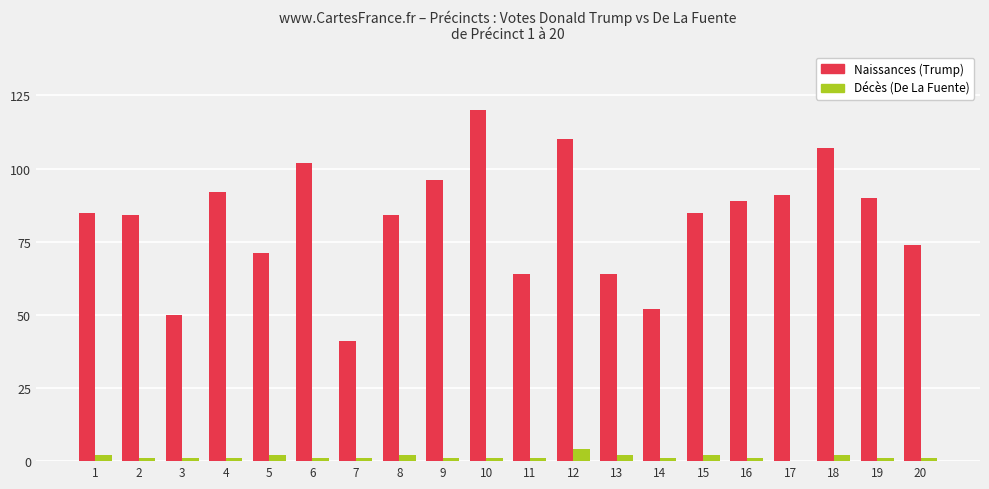

At which category is the sum across all series the highest?

10